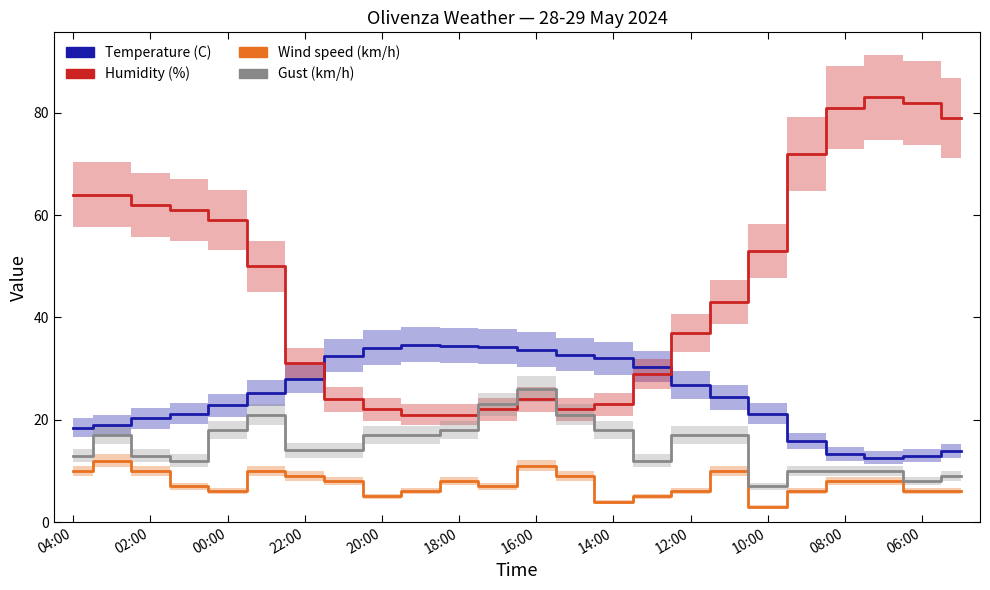

What is the spread (max minus min) of values at 02:00?

52.0